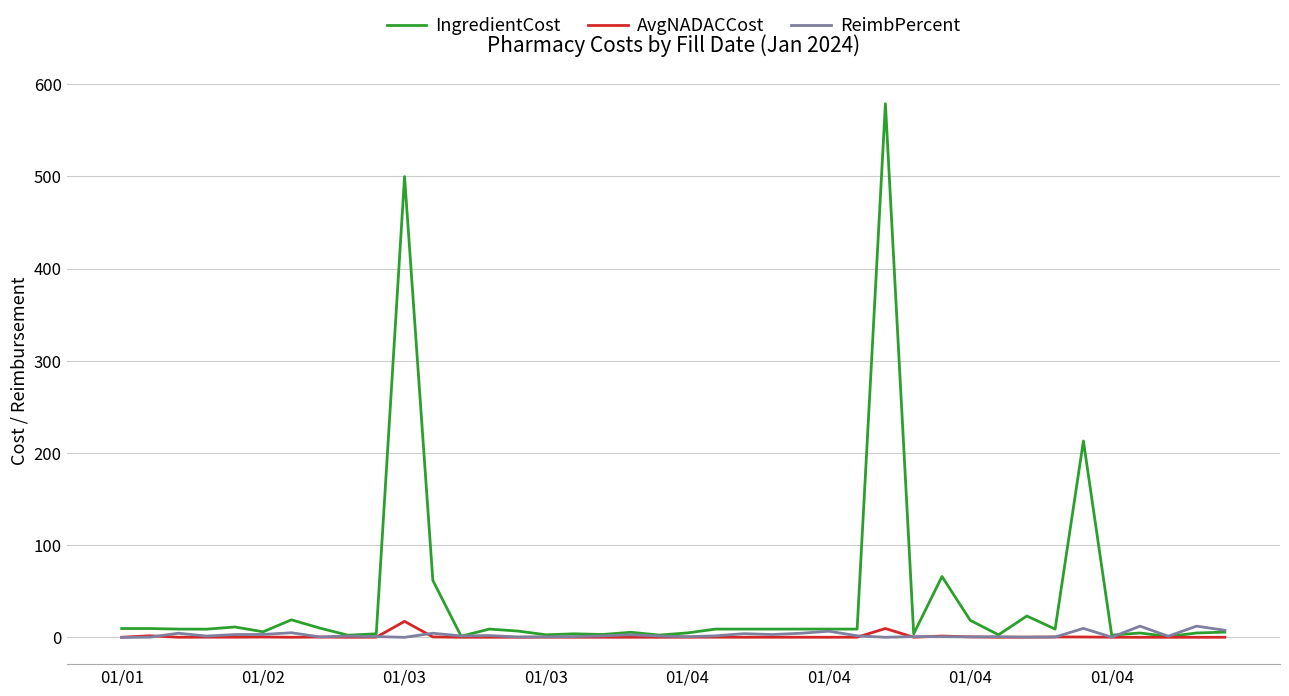

Which series has the widest spread of values?

IngredientCost